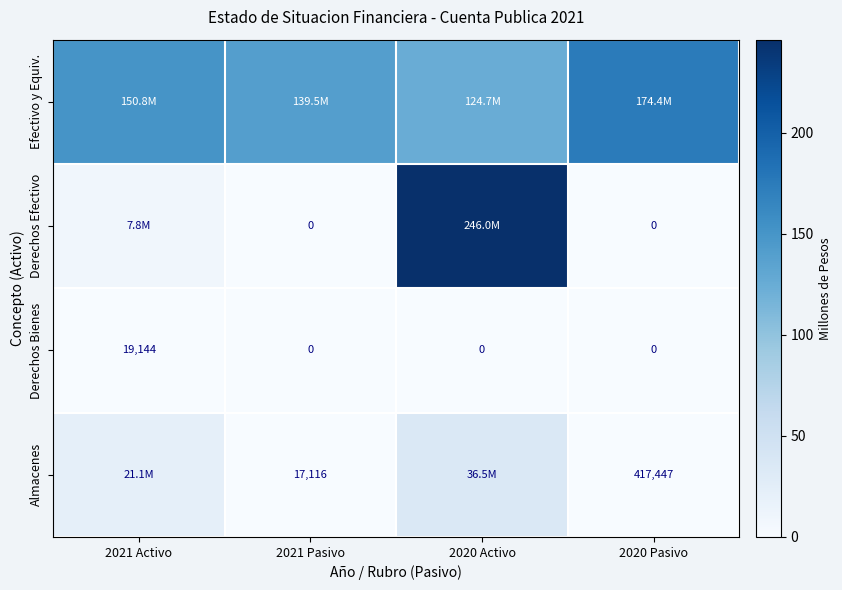

Is the value of Derechos Bienes at 2021 Pasivo greater than the value of Almacenes at 2021 Pasivo?

No